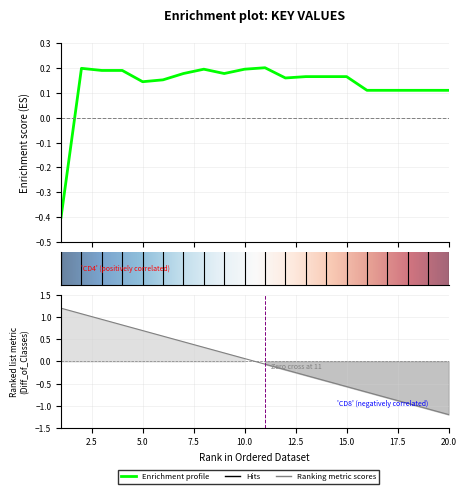

How many categories are shown in the chart?

20